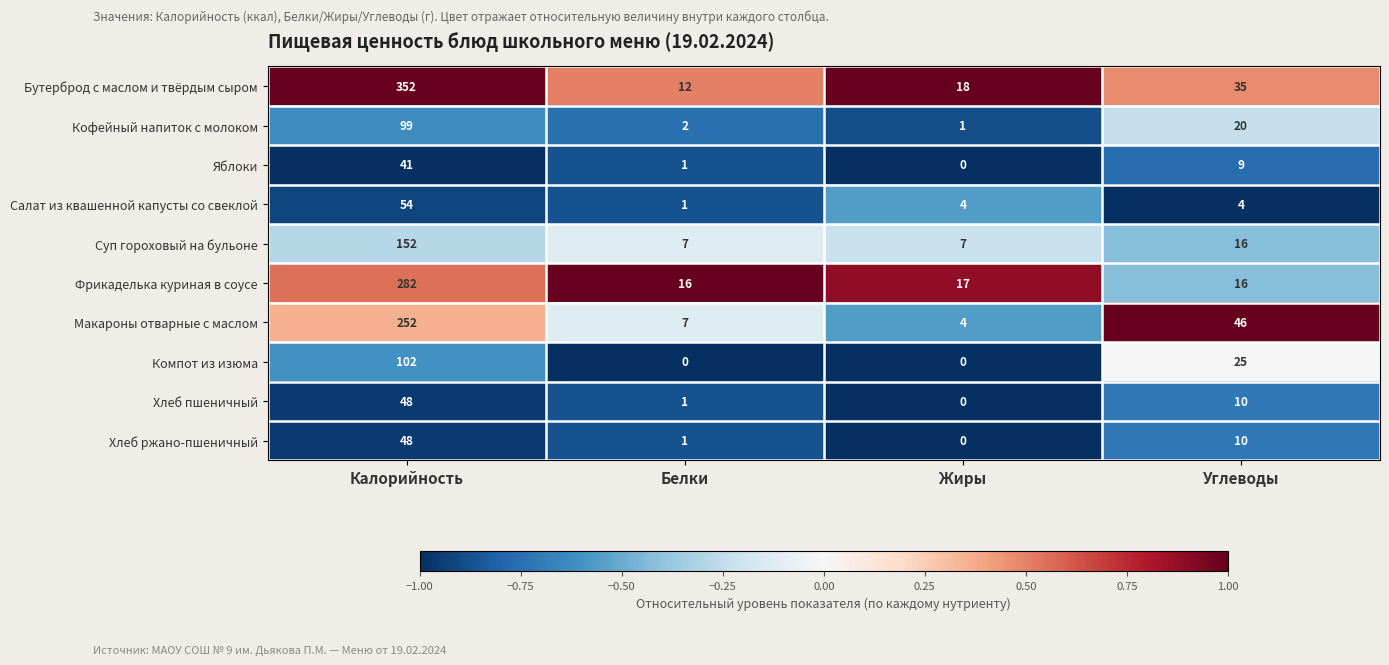

Rank the categories by Кофейный напиток с молоком value from highest to lowest.

Калорийность, Углеводы, Белки, Жиры